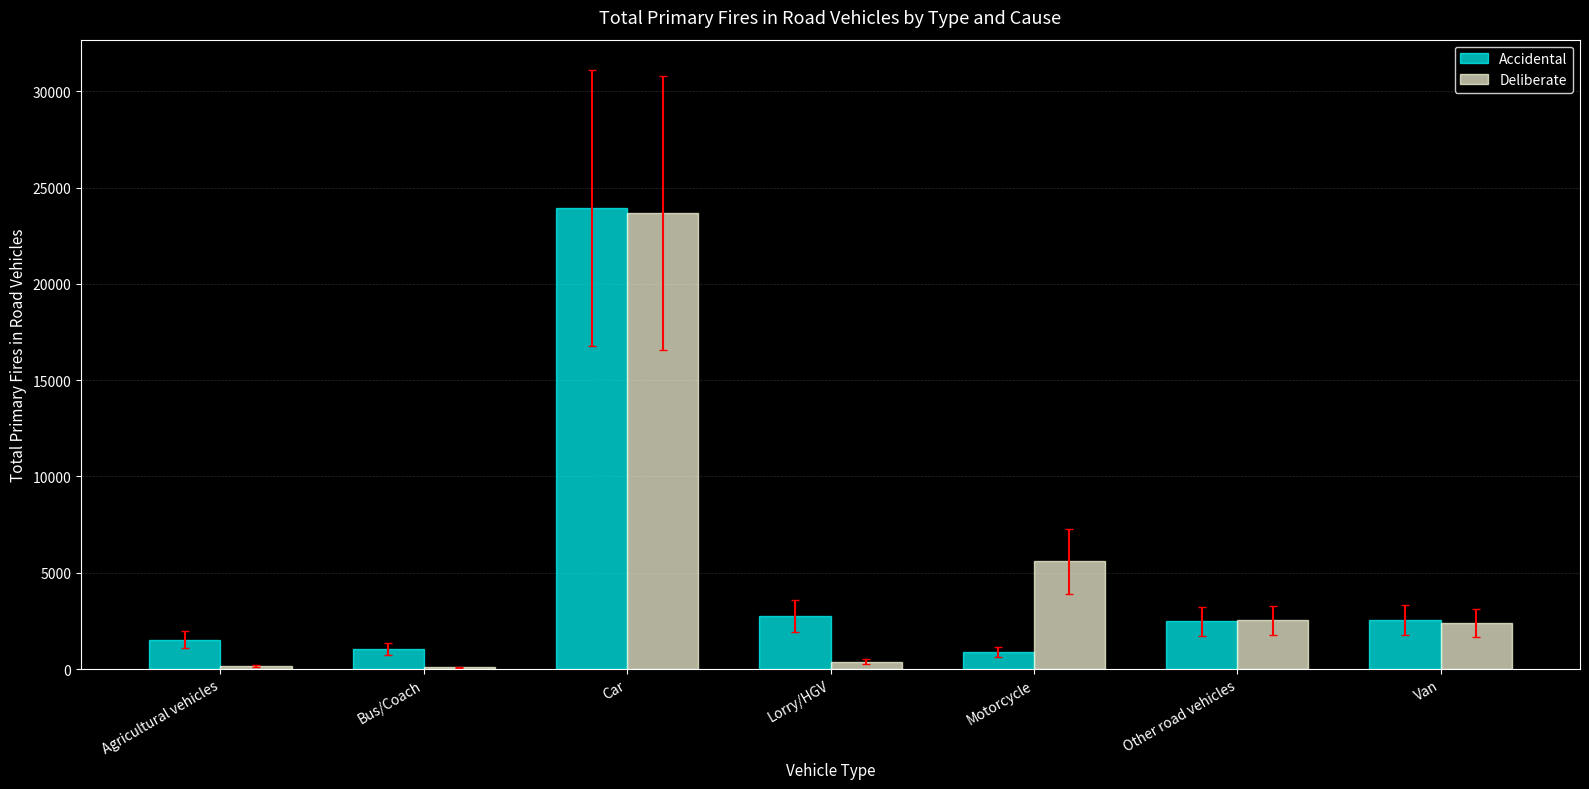

Where is Deliberate nearest to the value 11886?

Motorcycle